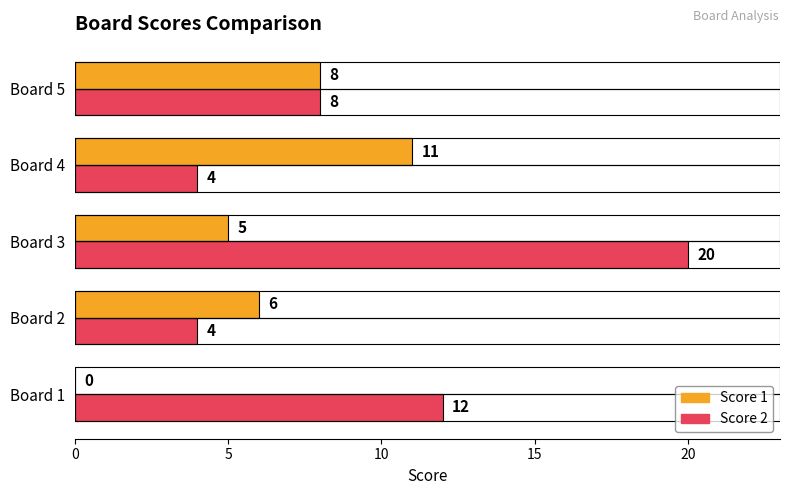

Between Board 2 and Board 4, which series saw the biggest shift?

Score 1